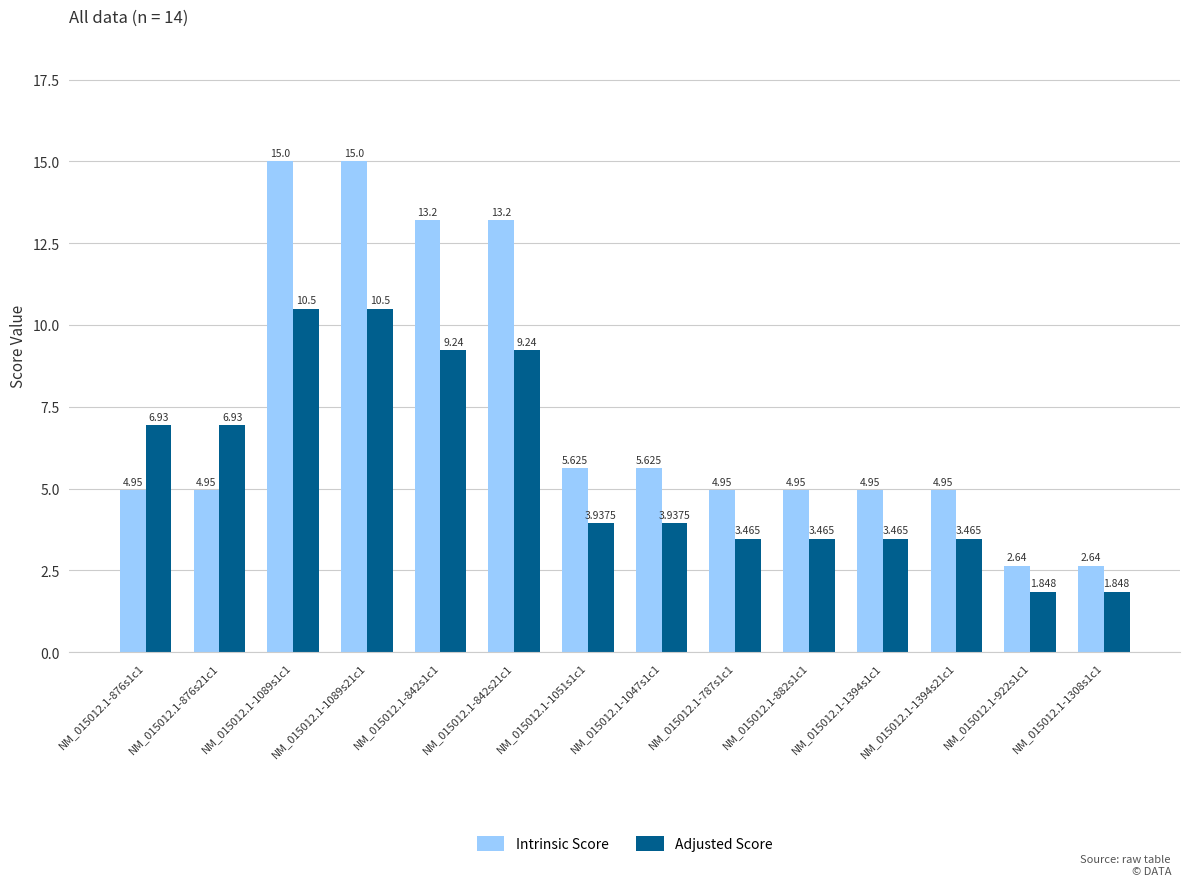

How many series are shown in this chart?

2